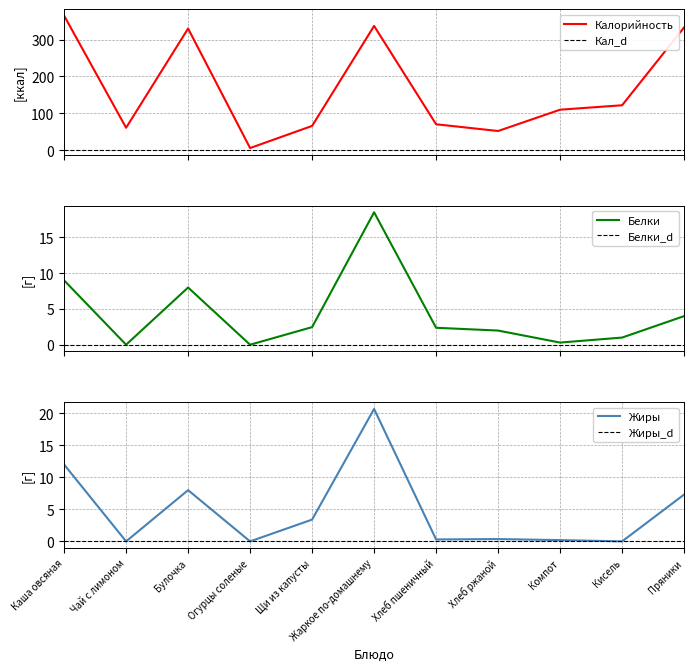

Which series has the largest total across all categories?

Калорийность